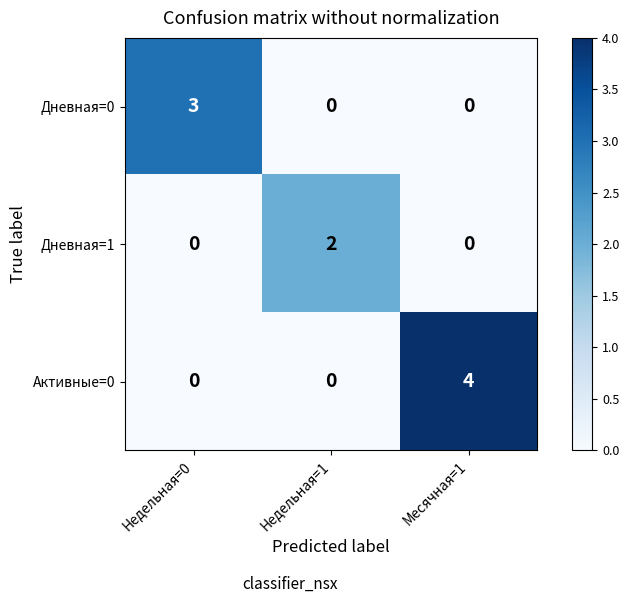

What is the difference between the maximum and minimum values in the Активные=0 series?

4